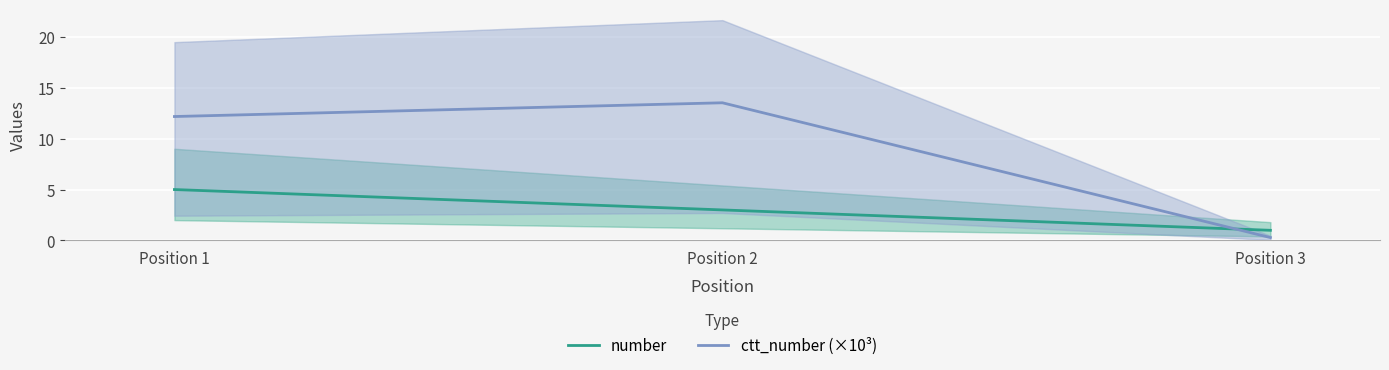

Count the number of data series in this chart.

2